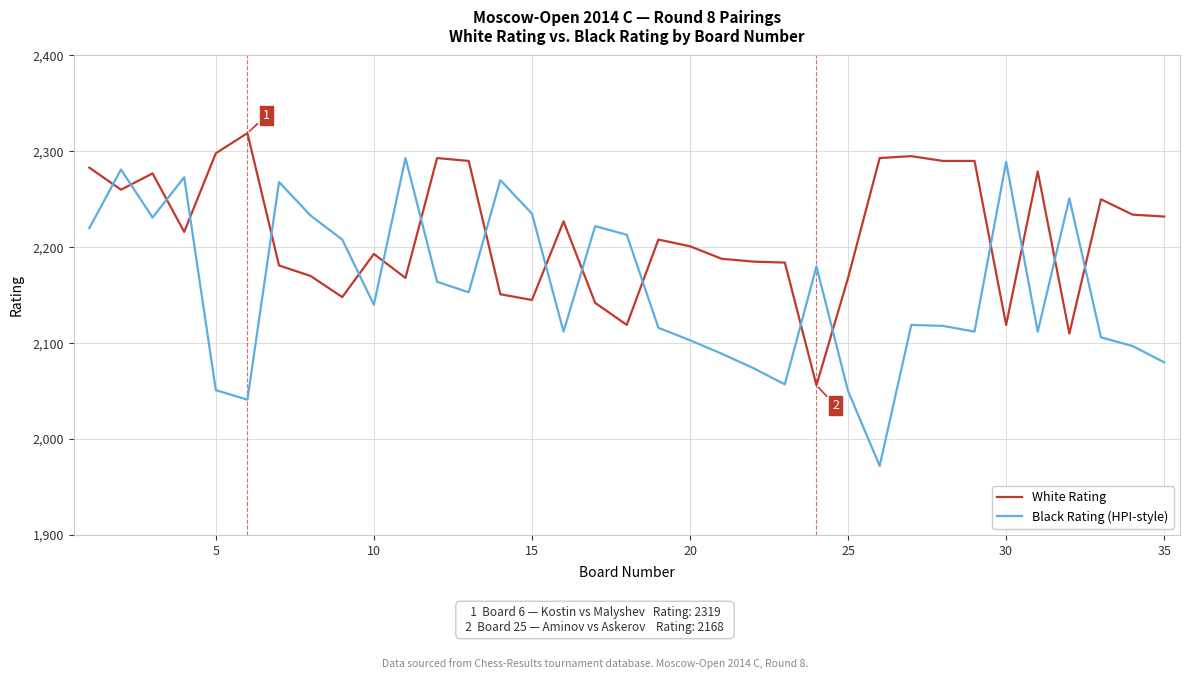

What is the difference between the second highest and second lowest values in the White Rating series?

188